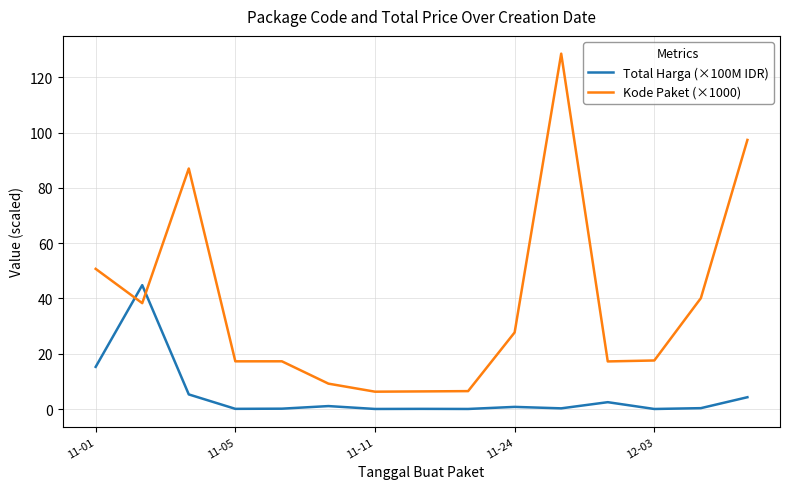

True or false: Total Harga (×100M IDR) and Kode Paket (×1000) cross at least once.

True